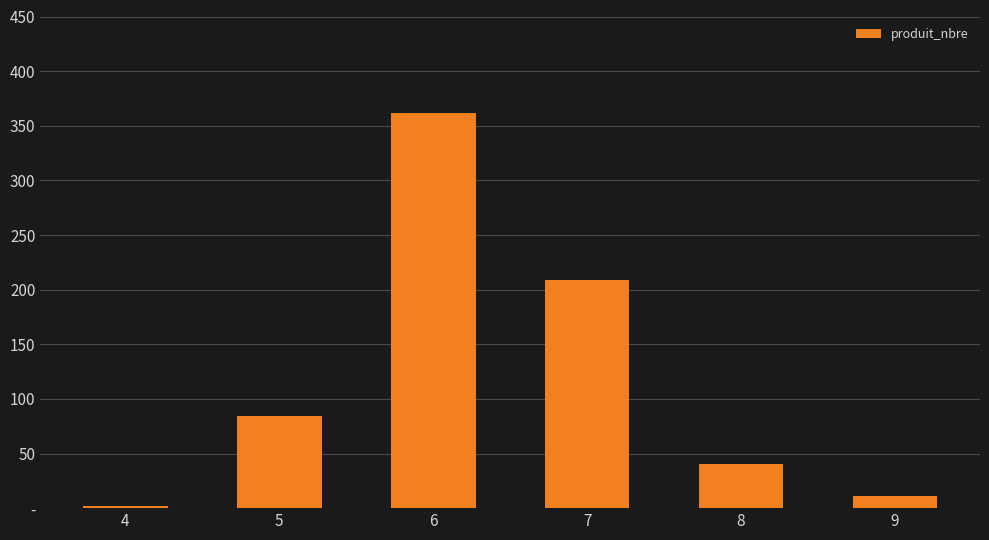

Reading right to left, transcribe all the data shown in this chart.

11	40	209	362	84	2